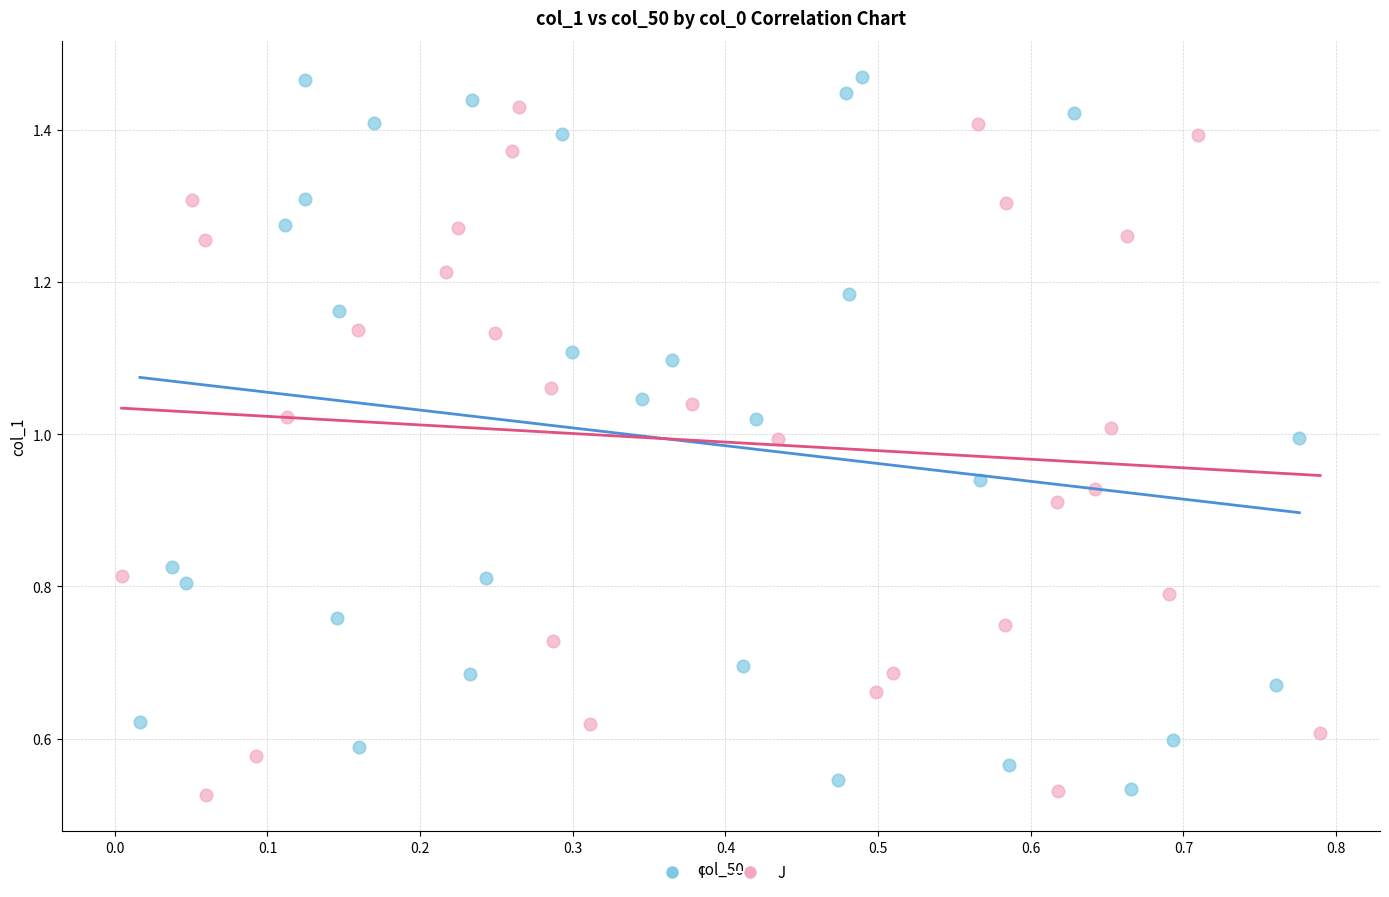

Which series has the largest Y range (max minus min)?

I